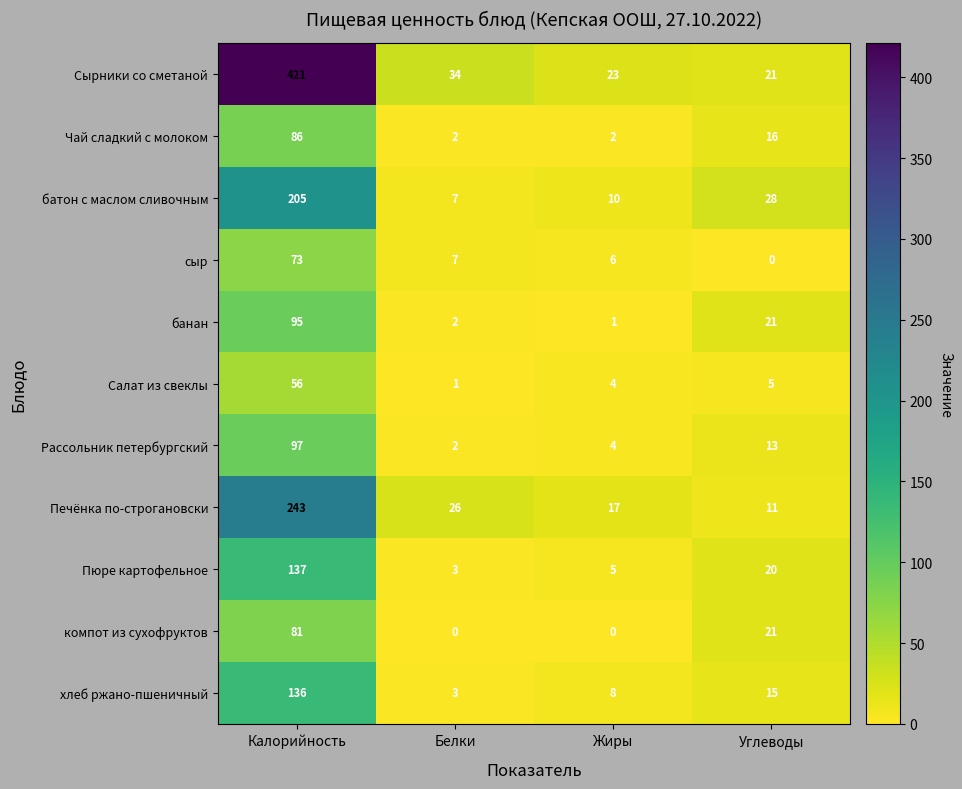

At which category is the sum across all series the highest?

Калорийность